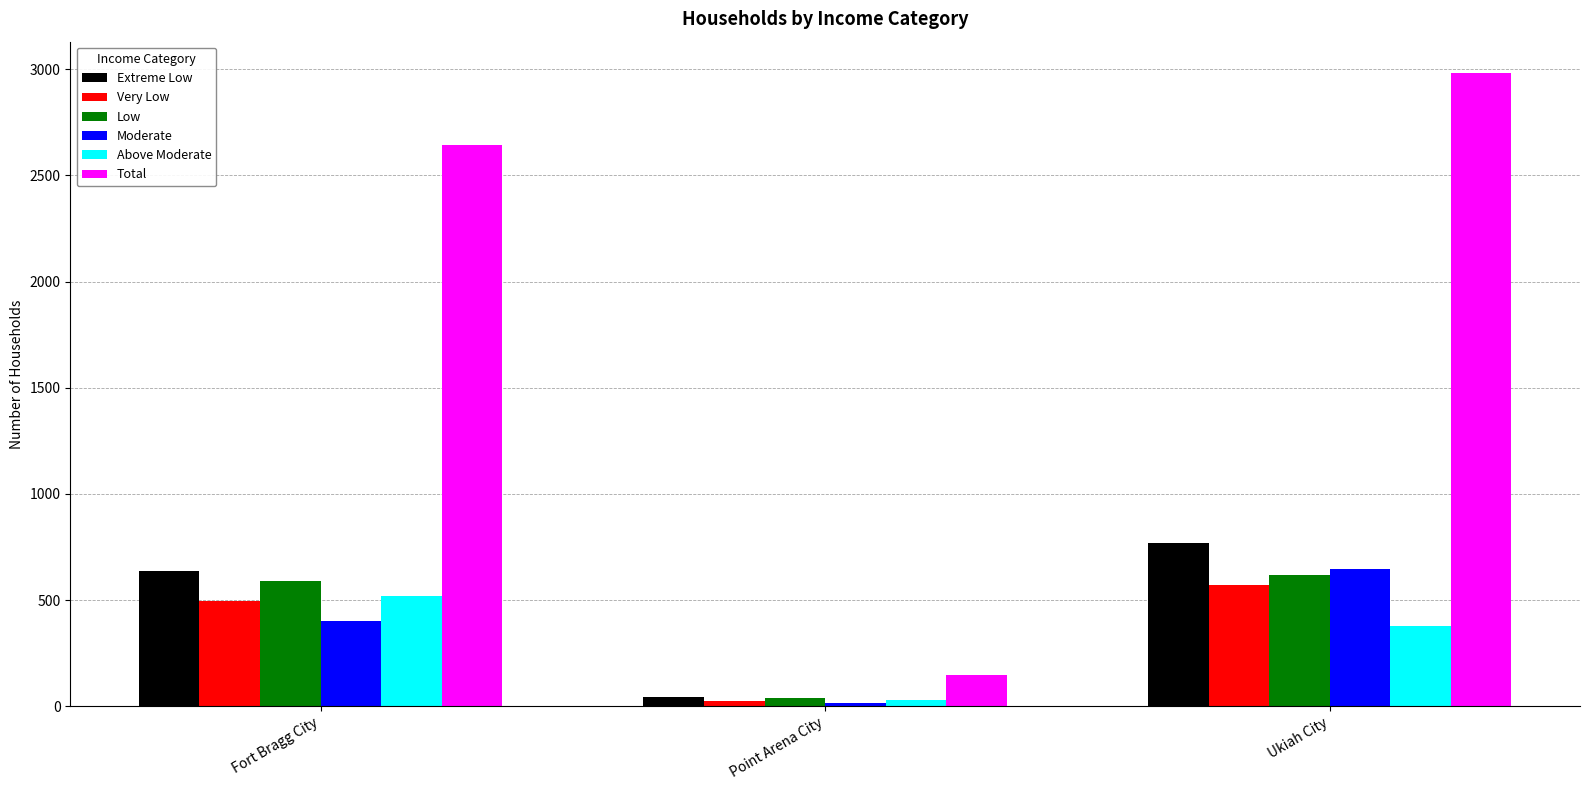

Reading left to right, extract all data points from this chart.

Extreme Low: 637	41	769
Very Low: 495	25	570
Low: 589	37	618
Moderate: 401	16	647
Above Moderate: 521	31	377
Total: 2642	149	2981